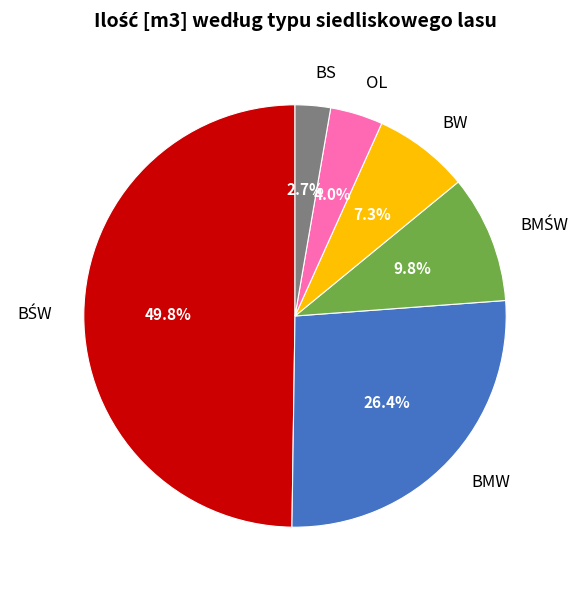

How much of the chart is everything except BMW?

73.6%